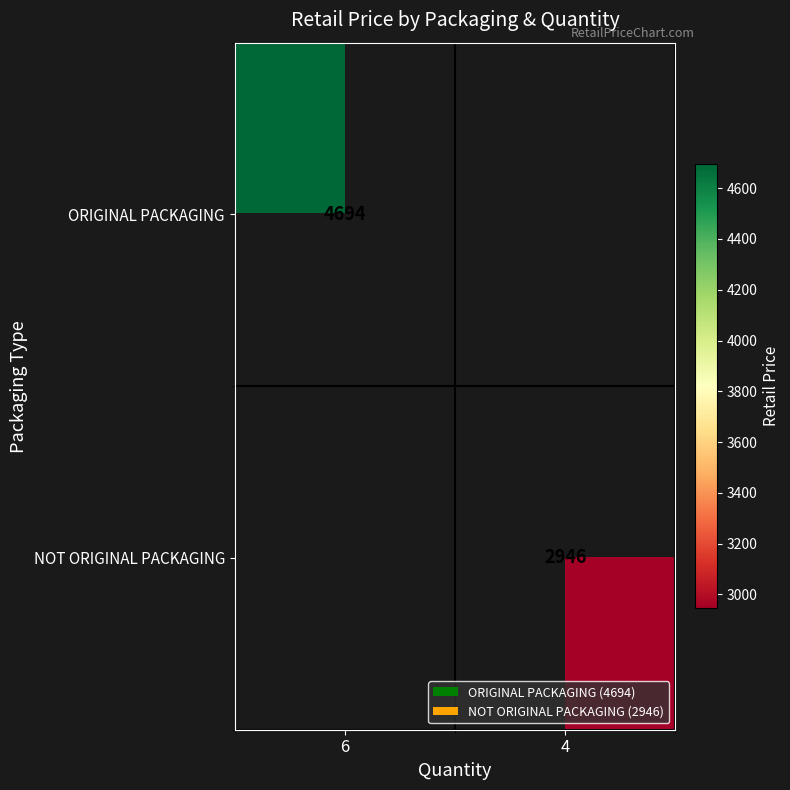

Is it true that NOT ORIGINAL PACKAGING equals 5107 at 4?

False